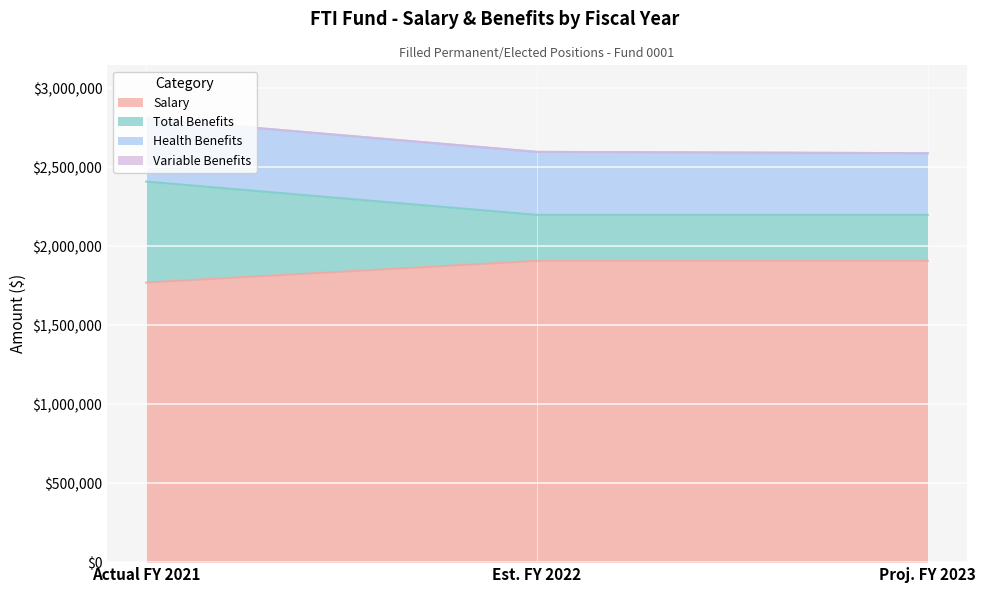

Does the chart display data point markers on the line(s)?

No